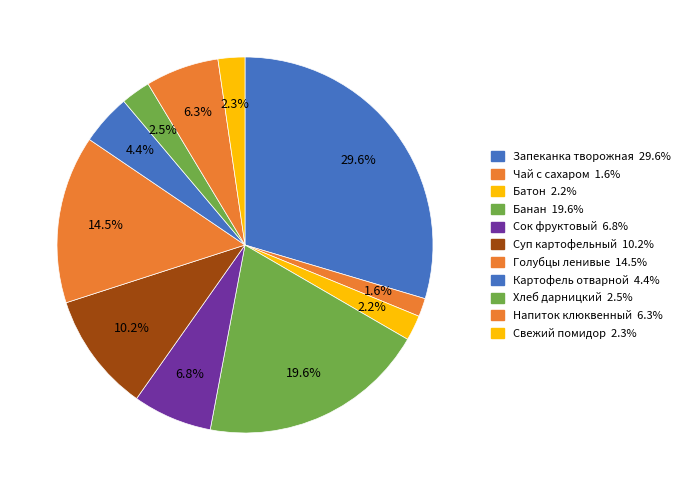

How many segments does this pie chart have?

11